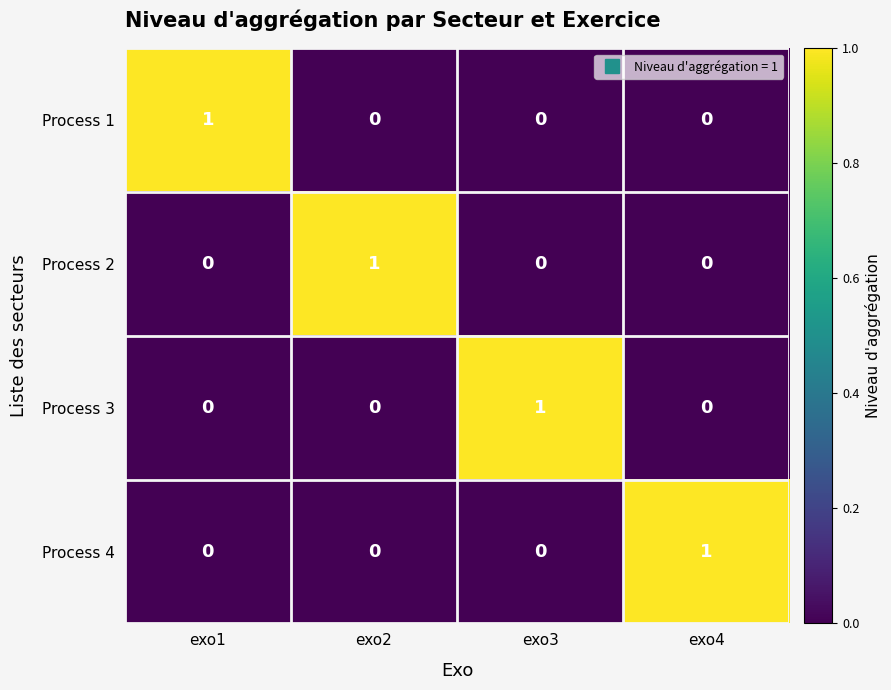

Count the Process 4 values in the range 0 to 1.

4